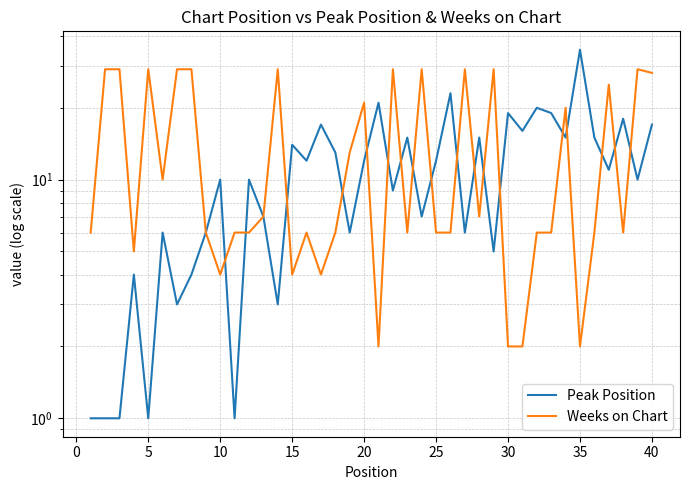

What is the highest value of the Peak Position series?

35